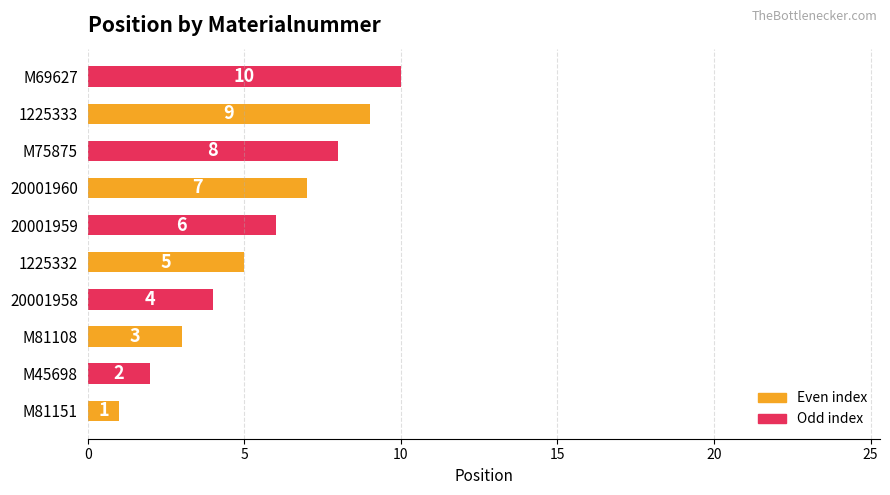

At which label is the value closest to 5?

1225332